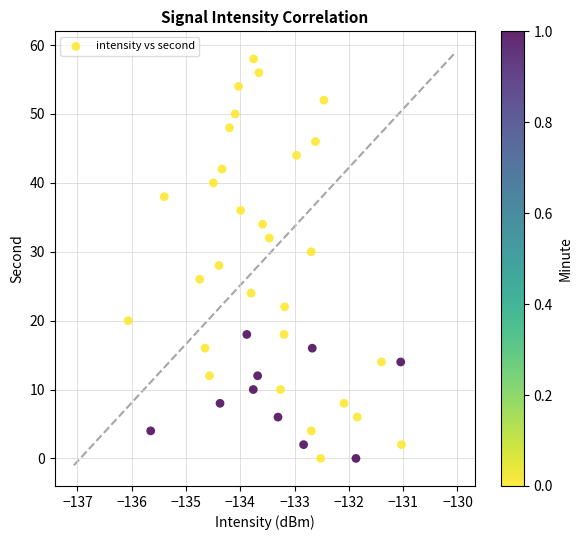

What is the range of Y values (max minus min)?

58